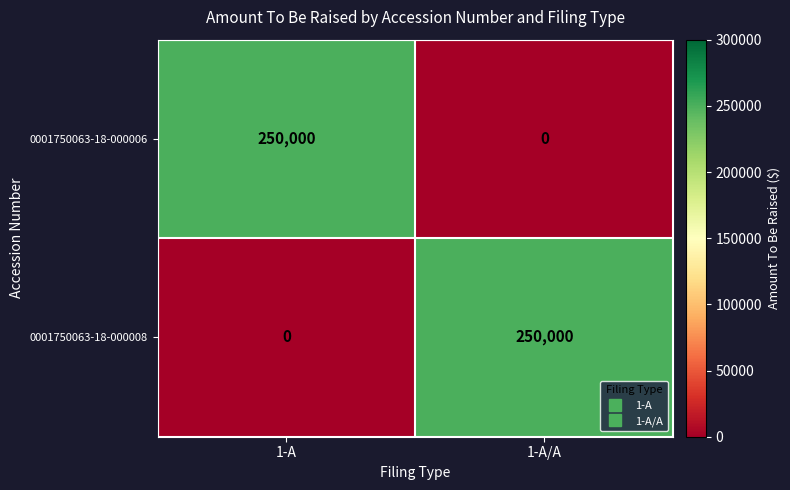

What is the difference between the maximum and minimum values in the 0001750063-18-000008 series?

250000